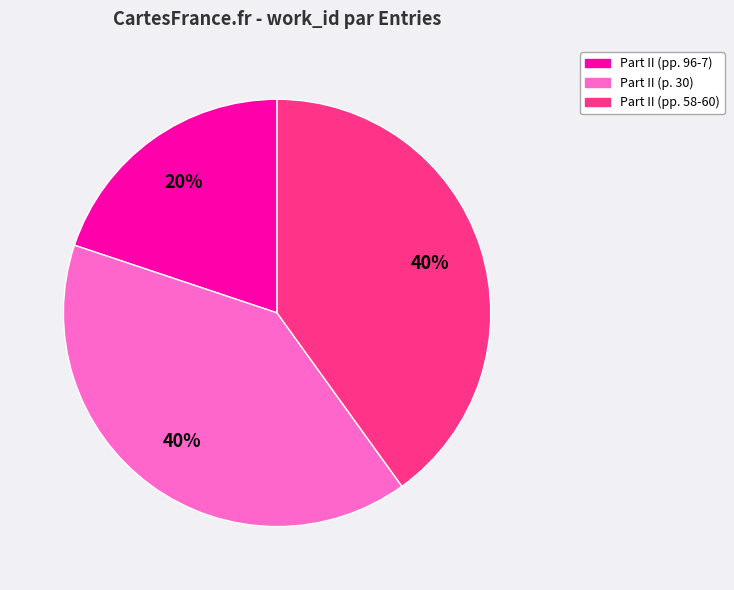

Is it true that Part II (p. 30) is 46% of the pie?

False